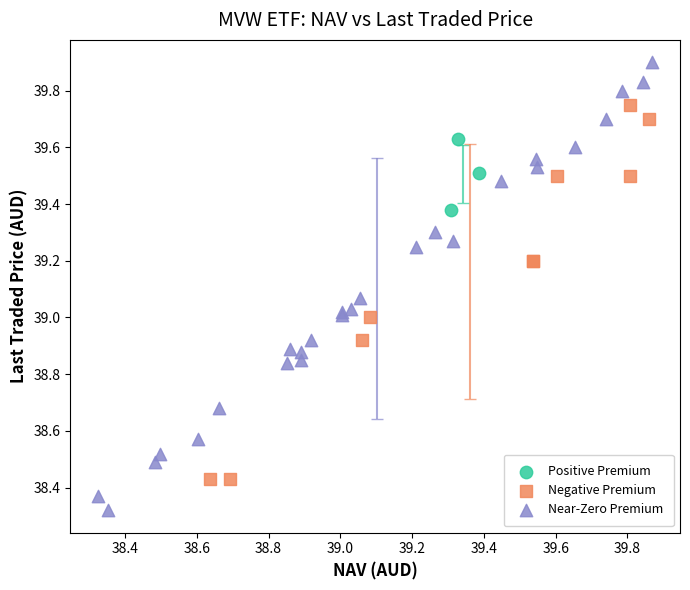

Which series contains the lowest Y value?

Near-Zero Premium